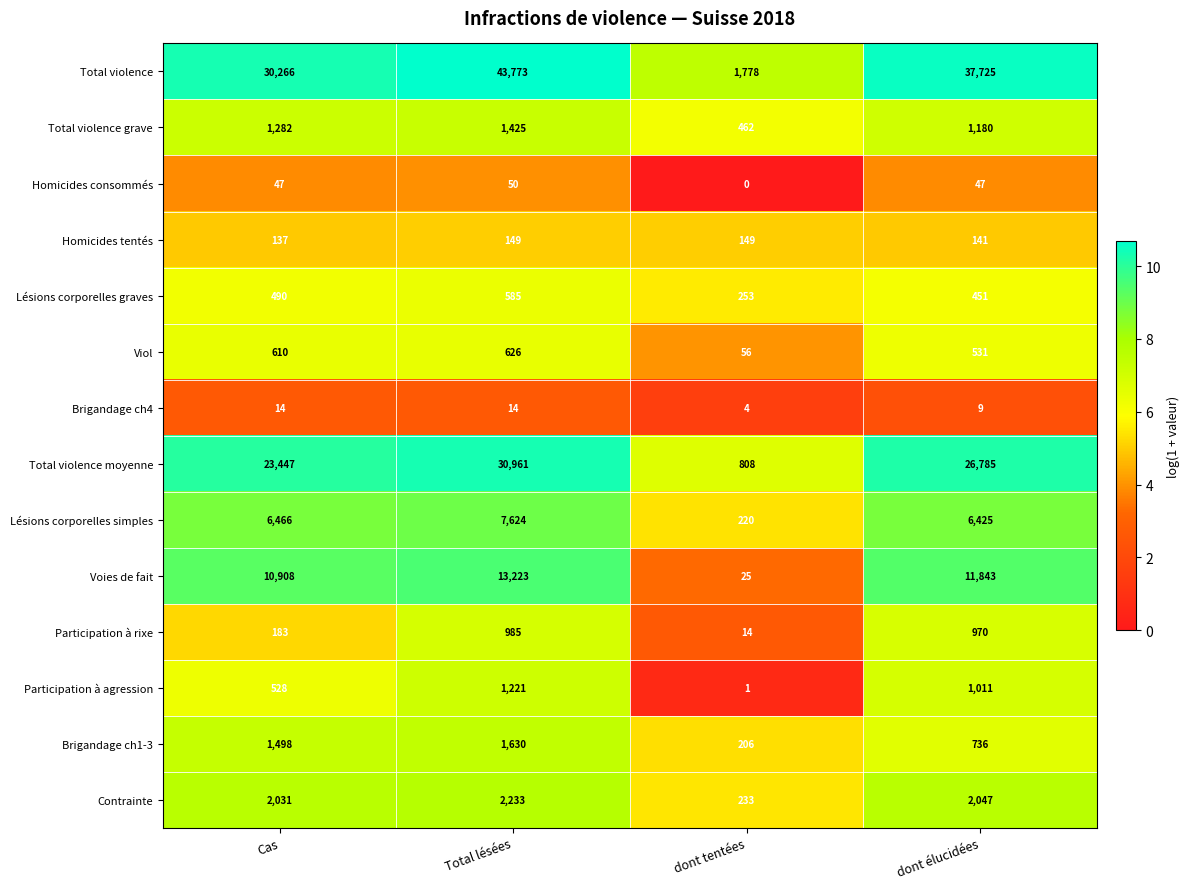

At which category is the sum across all series the highest?

Total lésées